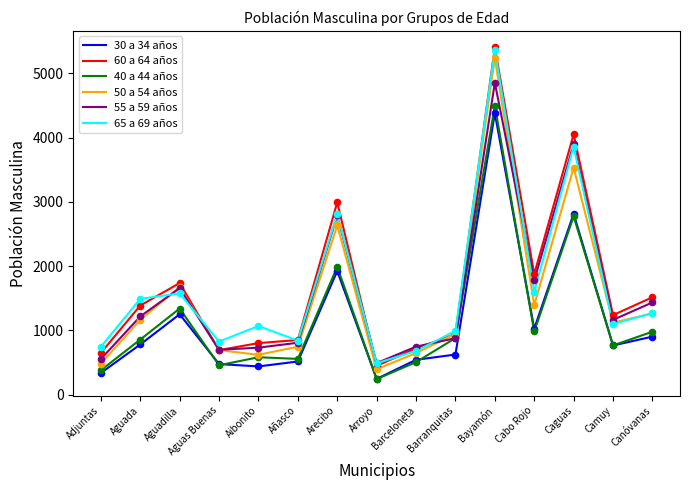

Is the value of 30 a 34 años at Arecibo greater than the value of 55 a 59 años at Aguada?

Yes